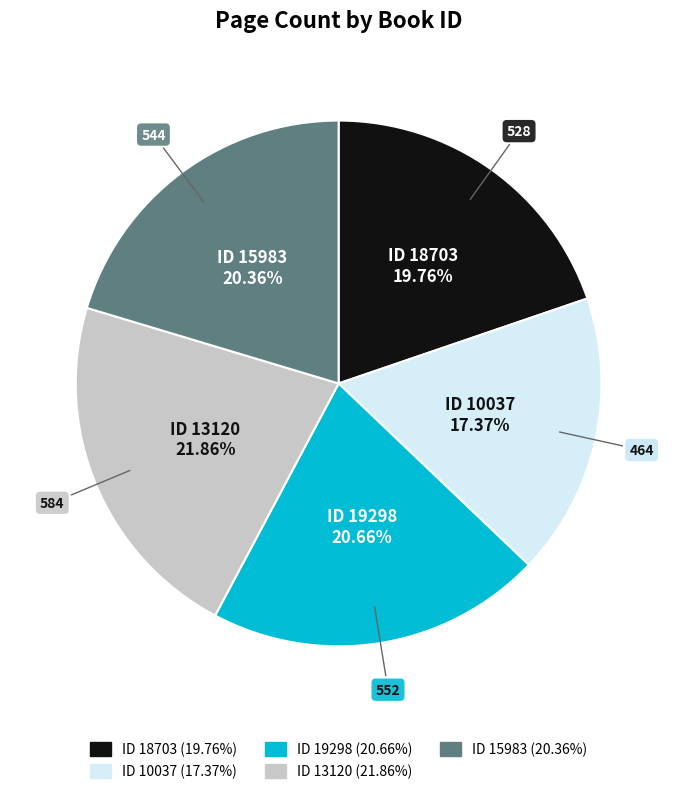

Does any single category account for the majority?

No